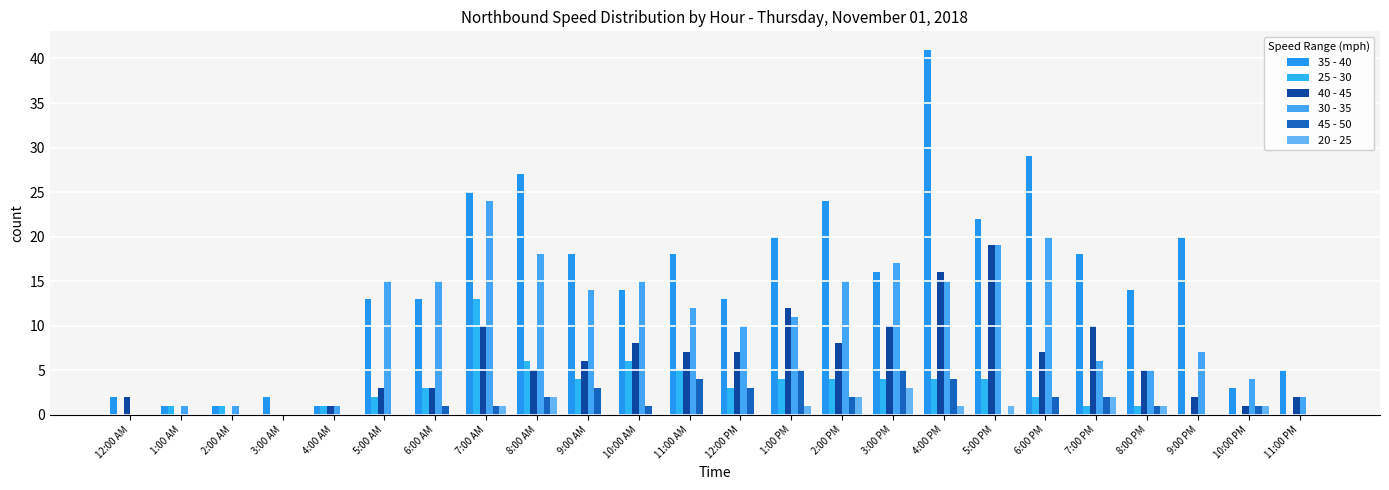

What is the value of the 40 - 45 bar at the 18th from the left?

19